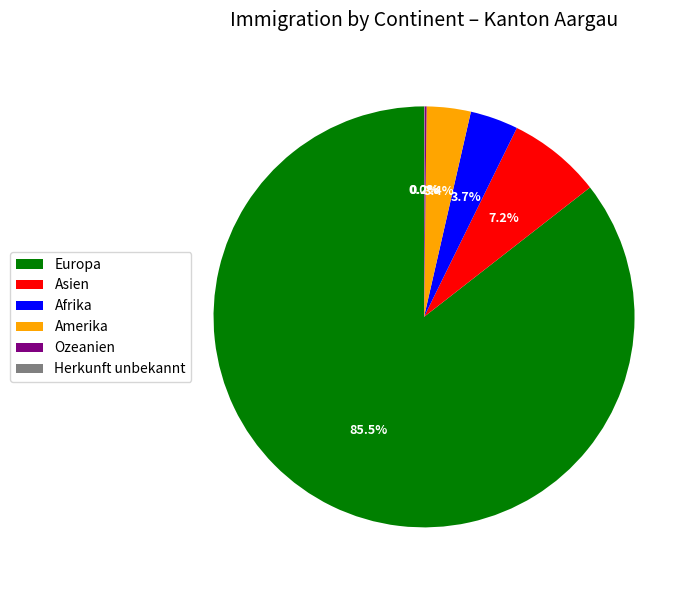

To the nearest percent, what is the difference between the largest and smallest slice percentages?

86%